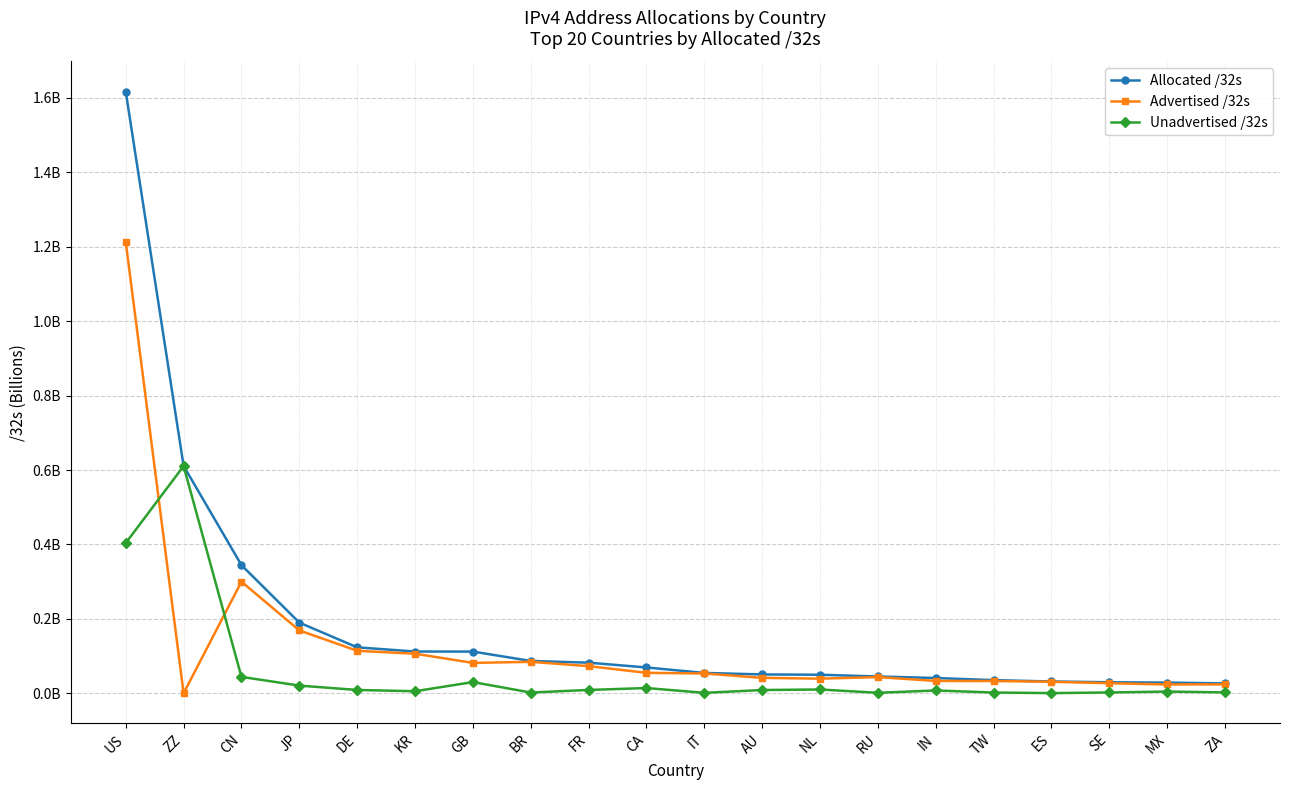

Rank the series by their maximum value, from highest to lowest.

Allocated /32s, Advertised /32s, Unadvertised /32s